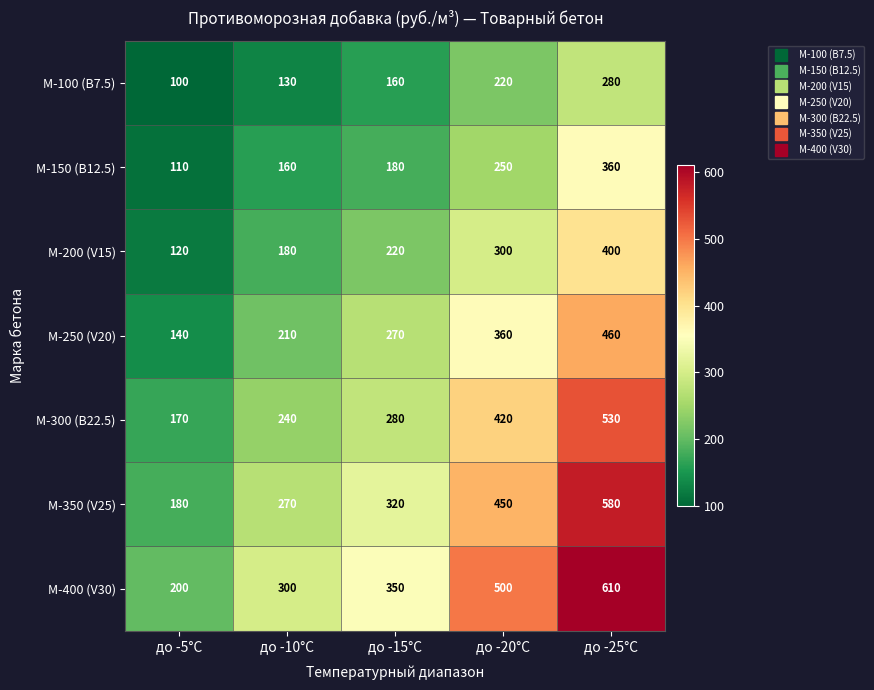

Which series changed the most between до -5°C and до -15°C?

M-400 (V30)